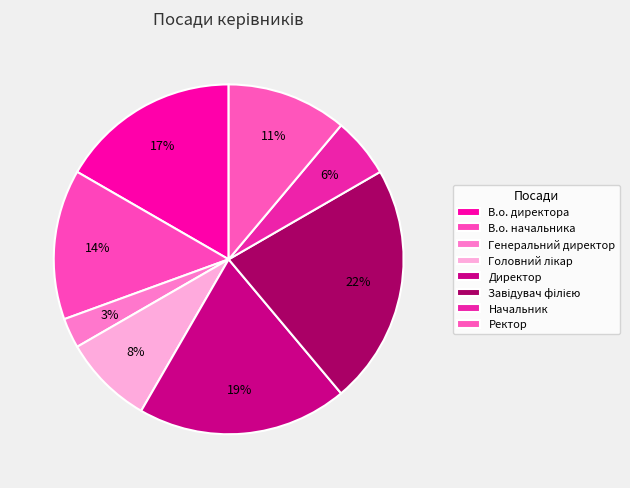

What percentage do Головний лікар and Начальник together represent?

13.9%